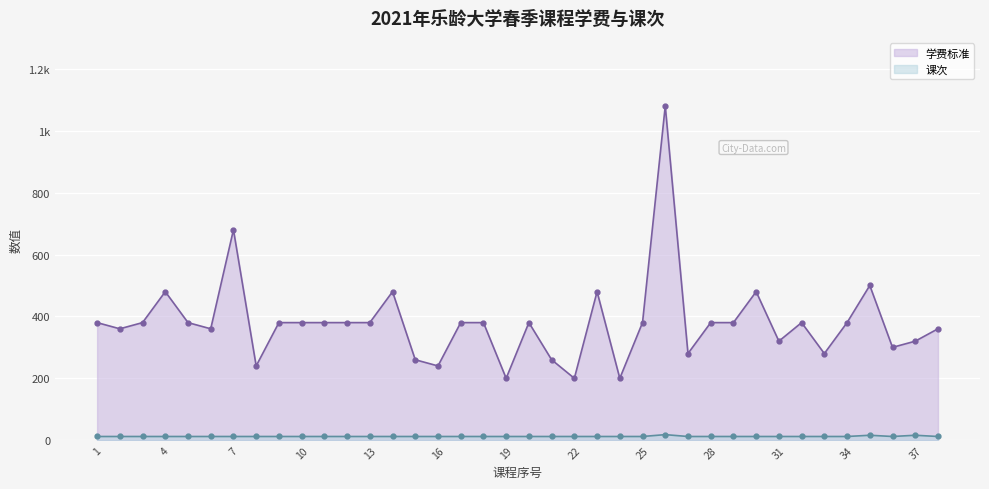

Rank the series at 11 from lowest to highest value.

课次, 学费标准